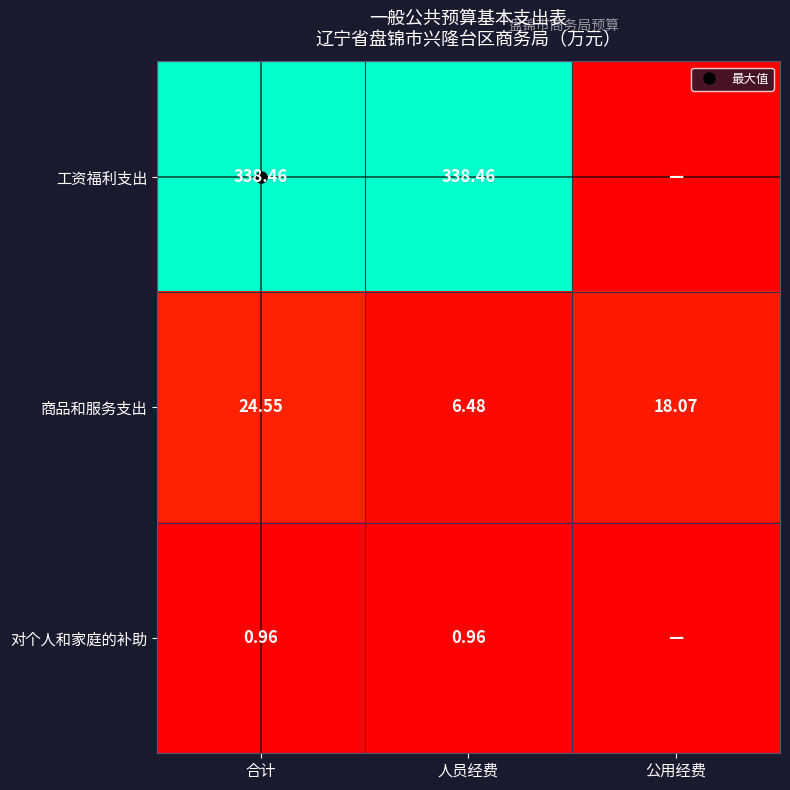

At 人员经费, list the series in order from largest to smallest.

工资福利支出, 商品和服务支出, 对个人和家庭的补助